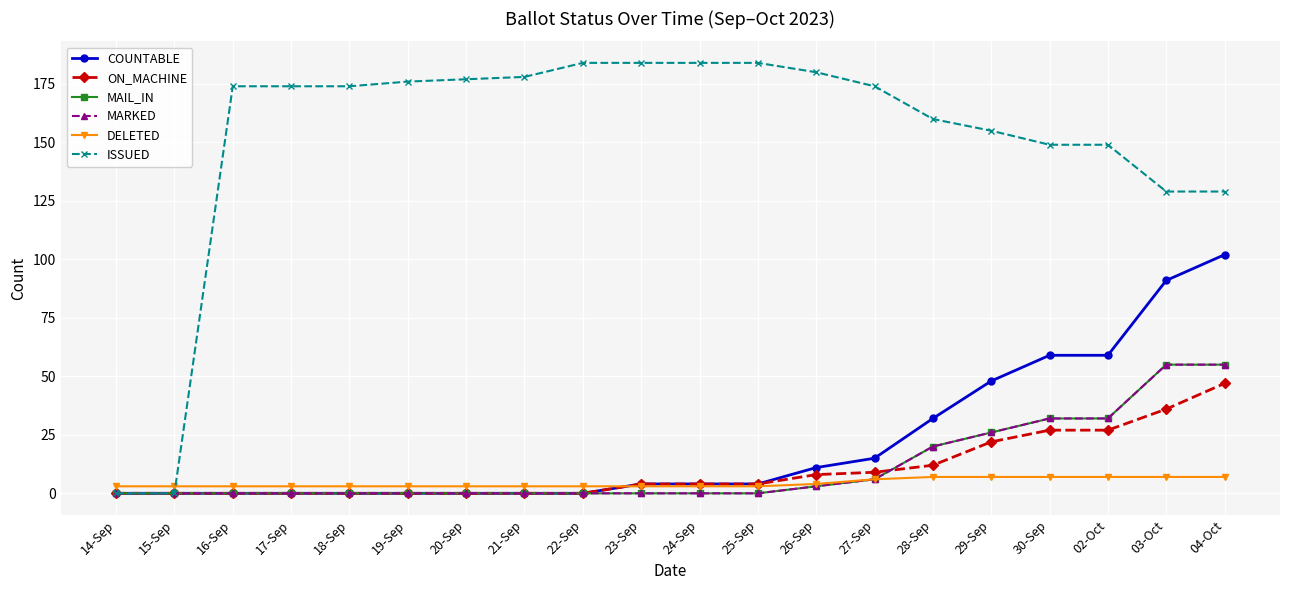

What is the difference between the maximum and minimum values in the MARKED series?

55